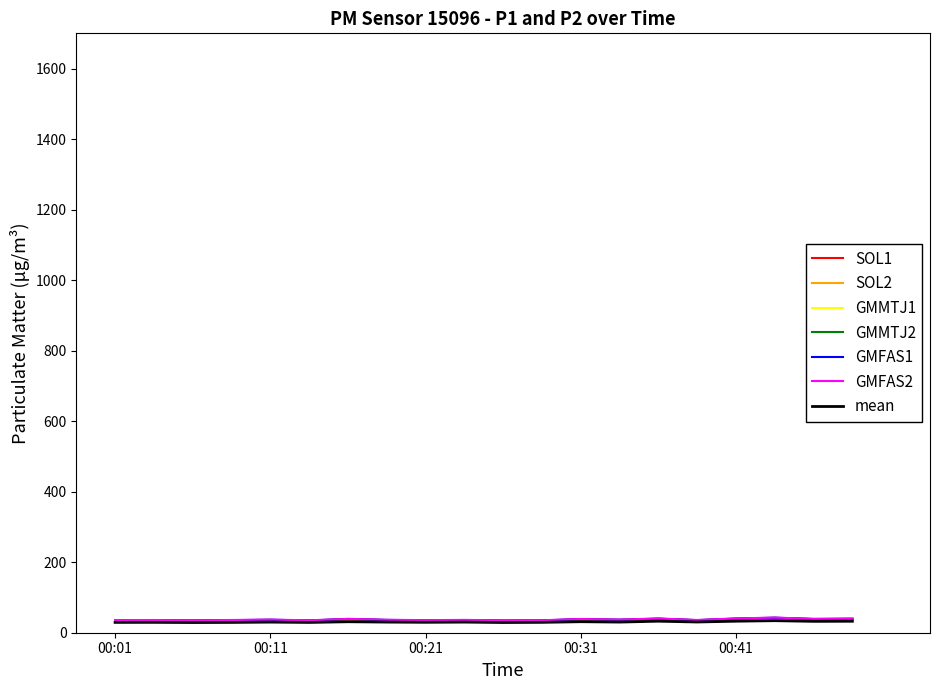

What is the highest value of the GMFAS1 series?

42.6